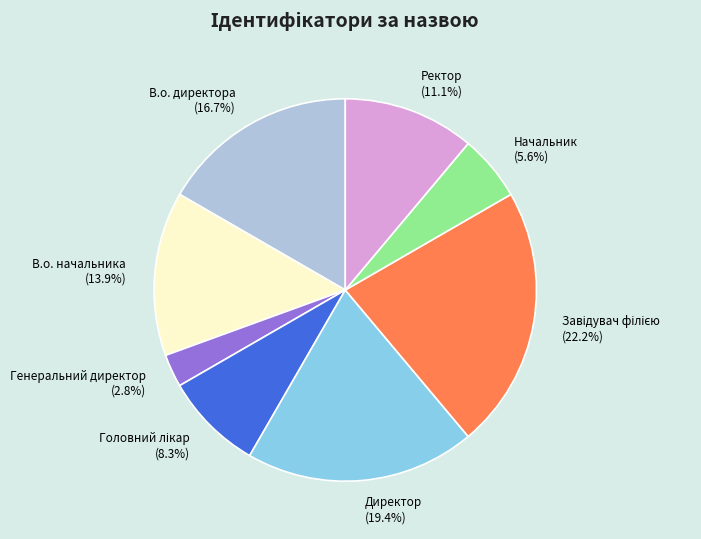

How many segments does this pie chart have?

8